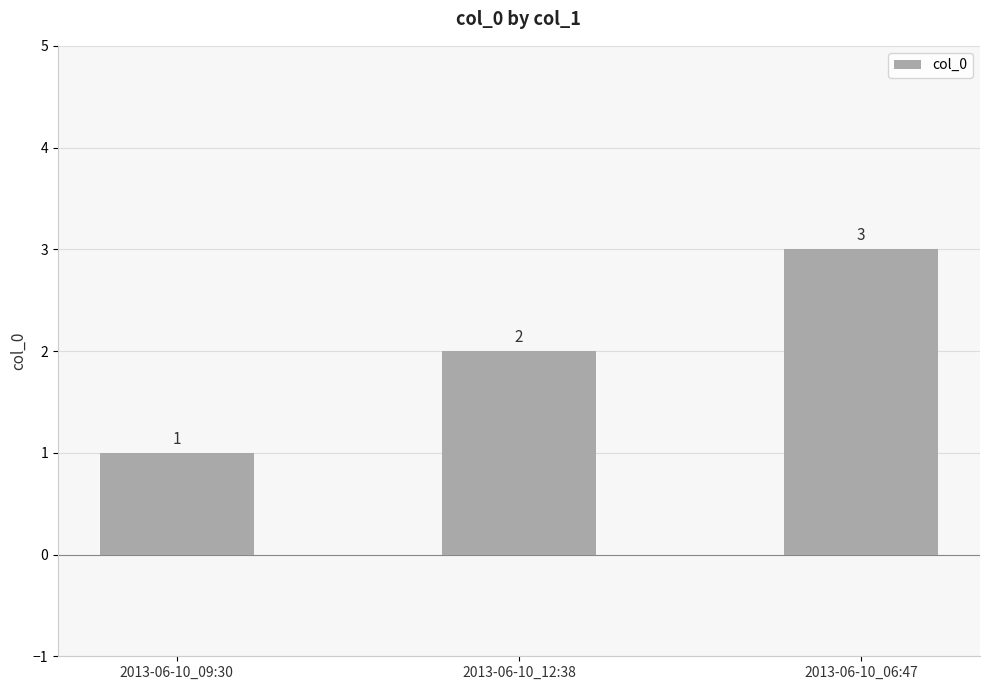

What is the difference between the values at 2013-06-10_06:47 and 2013-06-10_09:30?

2